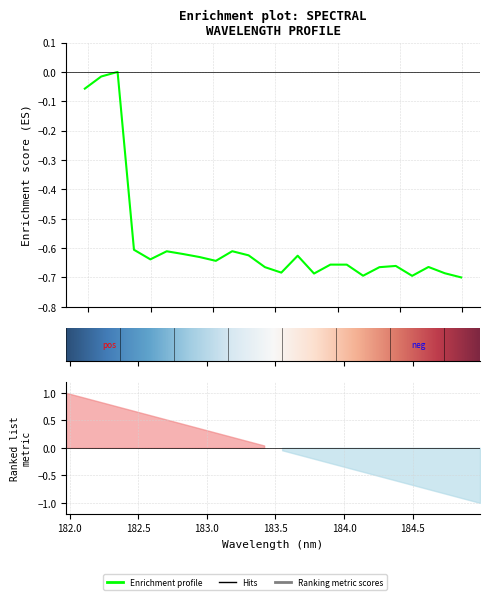

How many negative values are there?

23